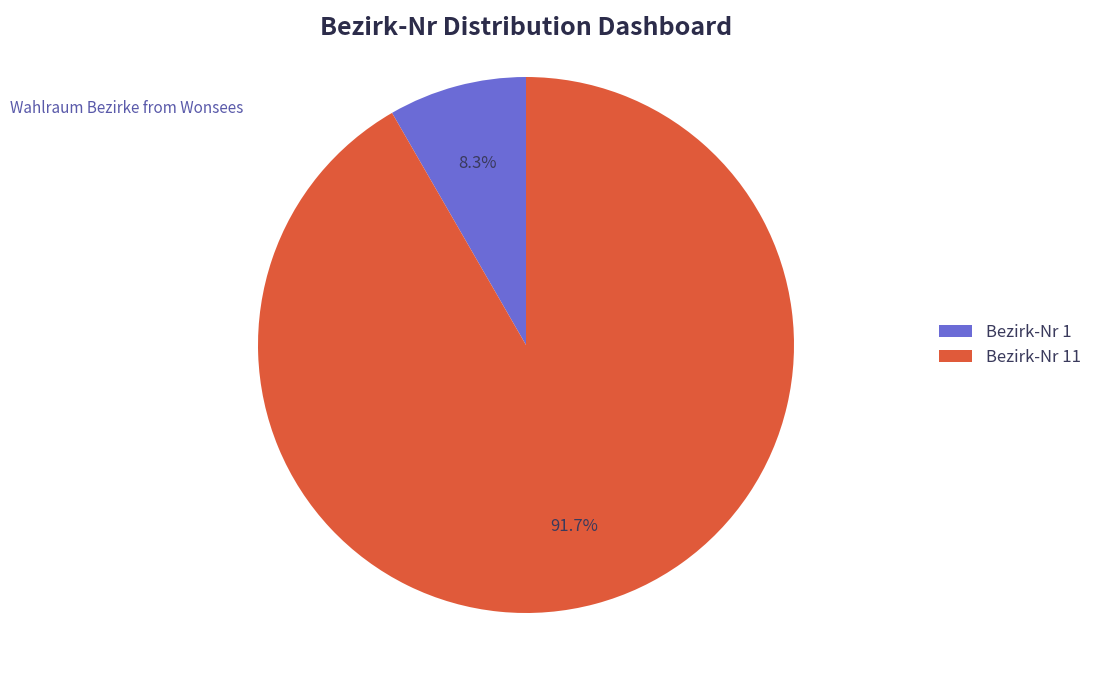

To the nearest percent, what is the average slice percentage?

50%